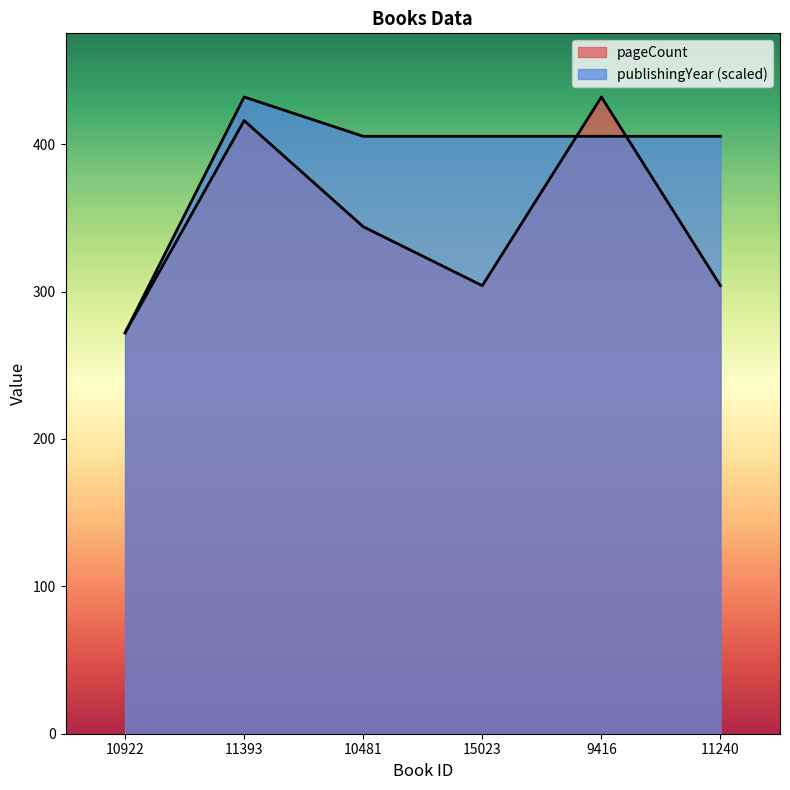

Read the pageCount value at 9416.

432.0